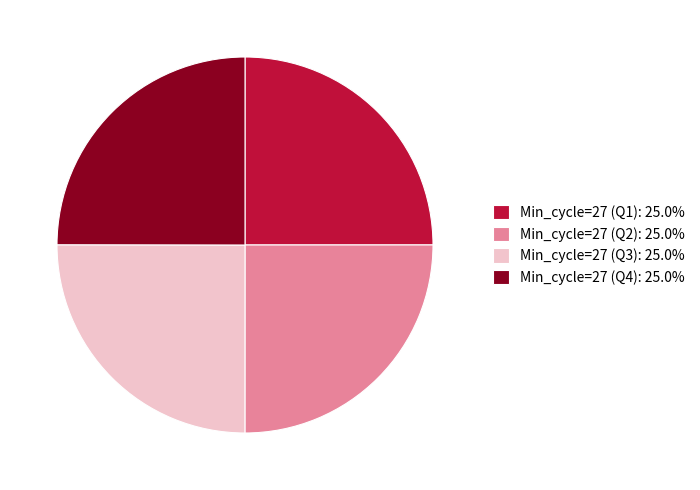

Approximately how many times larger is the value at Min_cycle=27 (Q1): 25.0% compared to Min_cycle=27 (Q4): 25.0%?

1.0